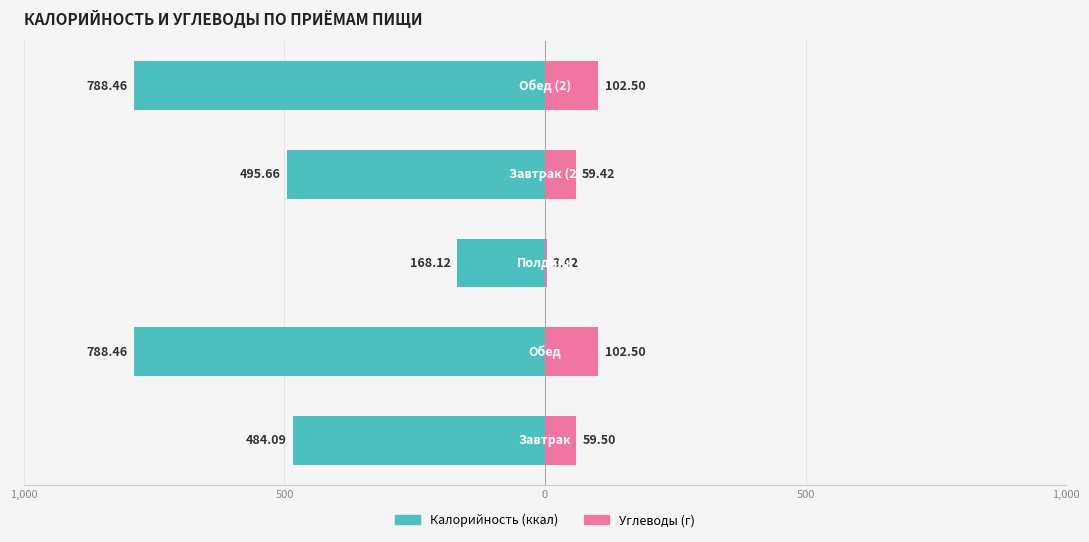

How many data points in Углеводы are less than 59?

1